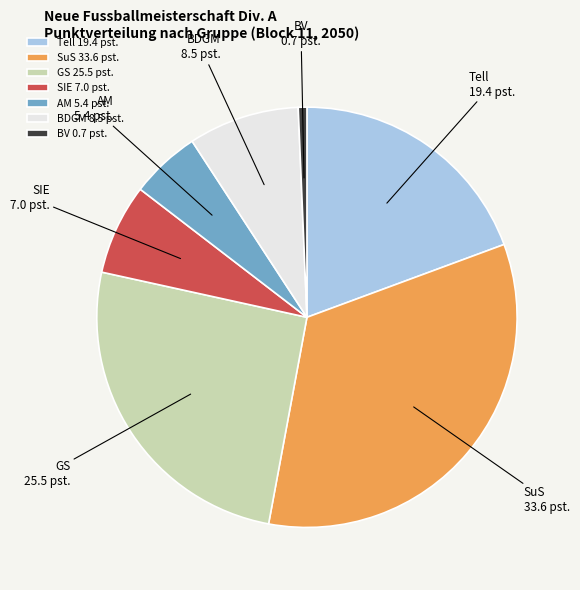

Count the number of slices in the pie.

7